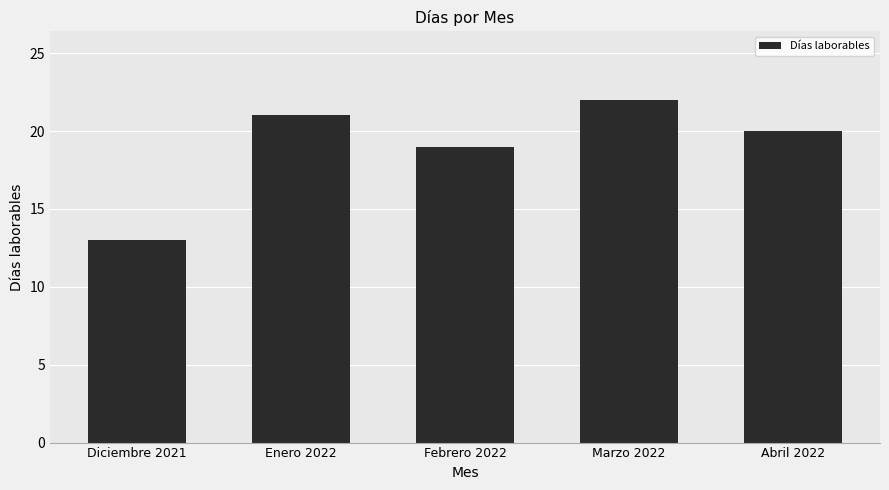

Is it true that the value at Febrero 2022 is 19?

True